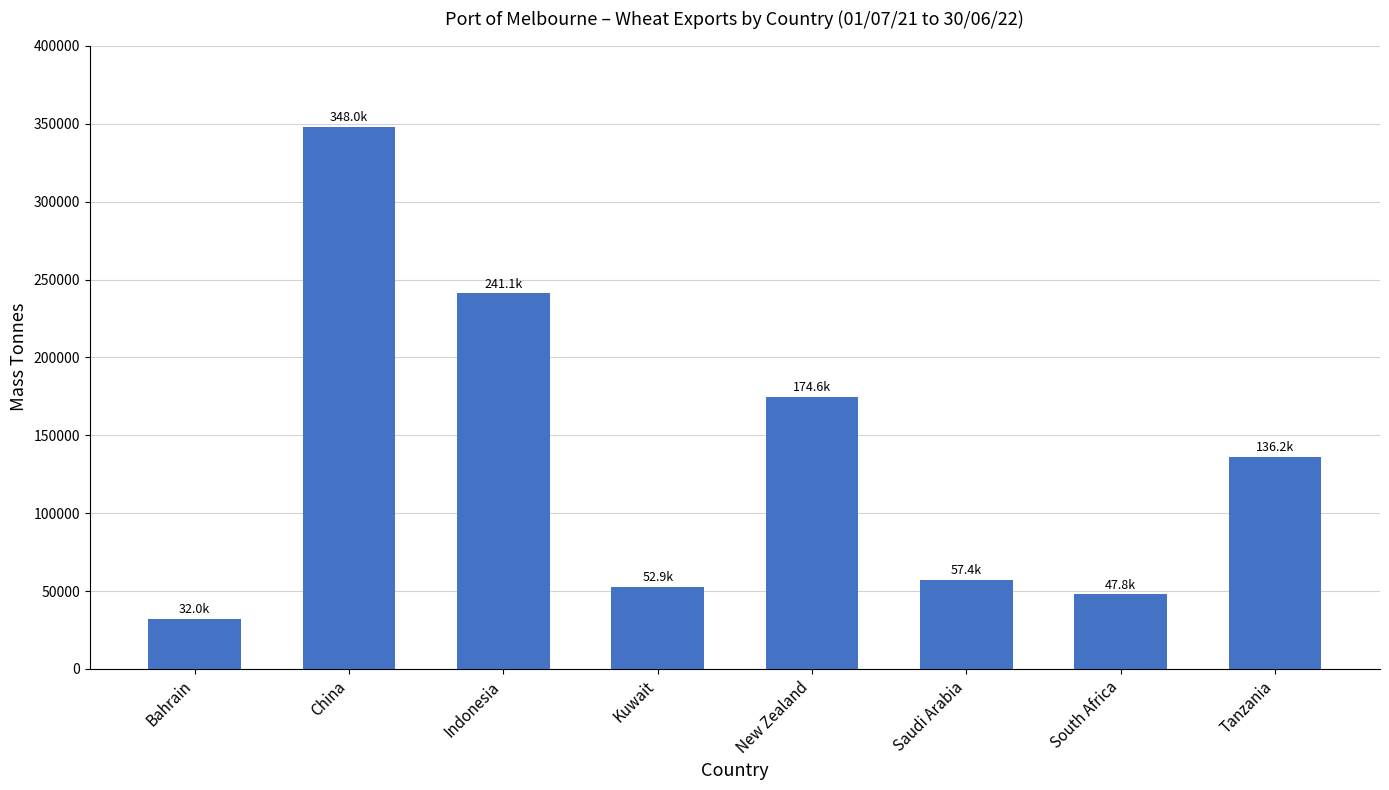

Rank the categories by value from lowest to highest.

Bahrain, South Africa, Kuwait, Saudi Arabia, Tanzania, New Zealand, Indonesia, China